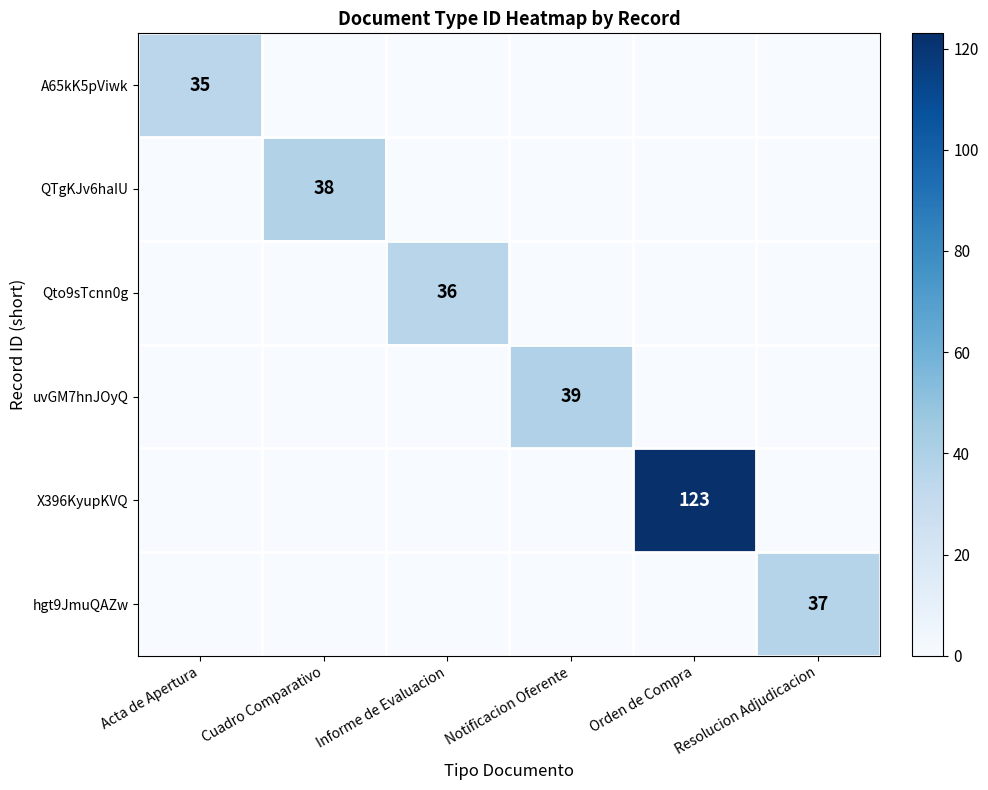

The X396KyupKVQ series shows 219 at Orden de Compra. True or false?

False